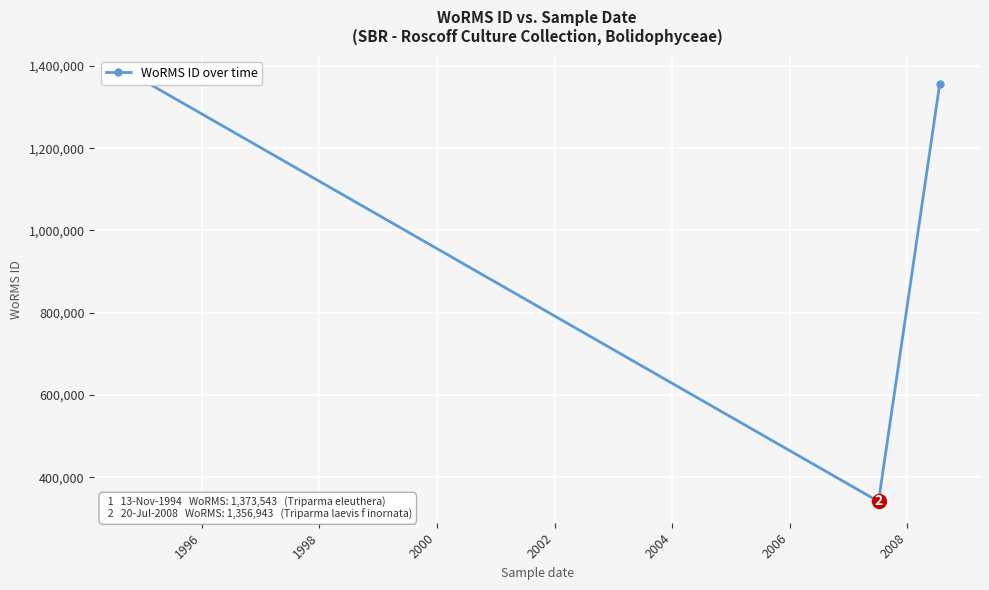

The value at 1998 is 691549. True or false?

False